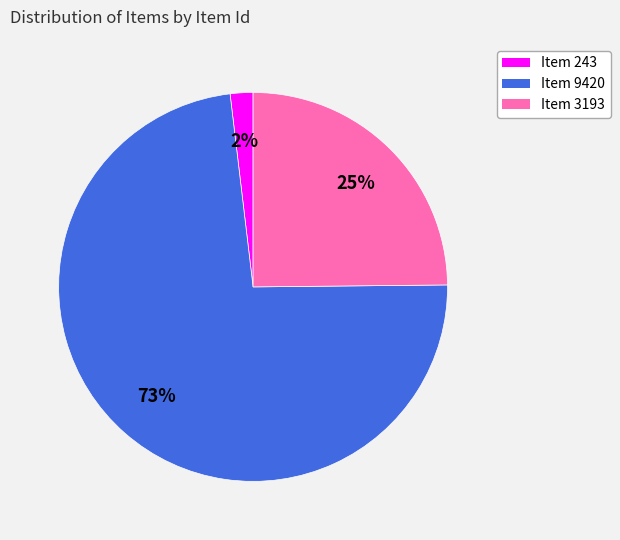

Count the number of slices in the pie.

3